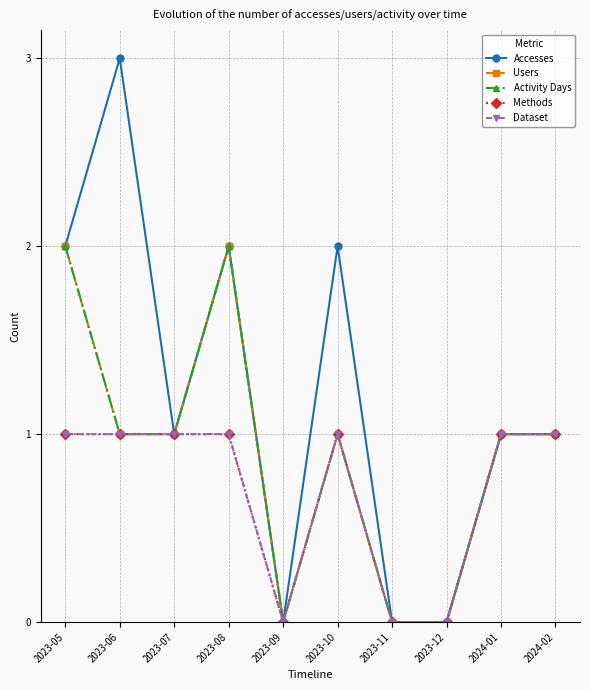

What is the sum of all Dataset values?

7